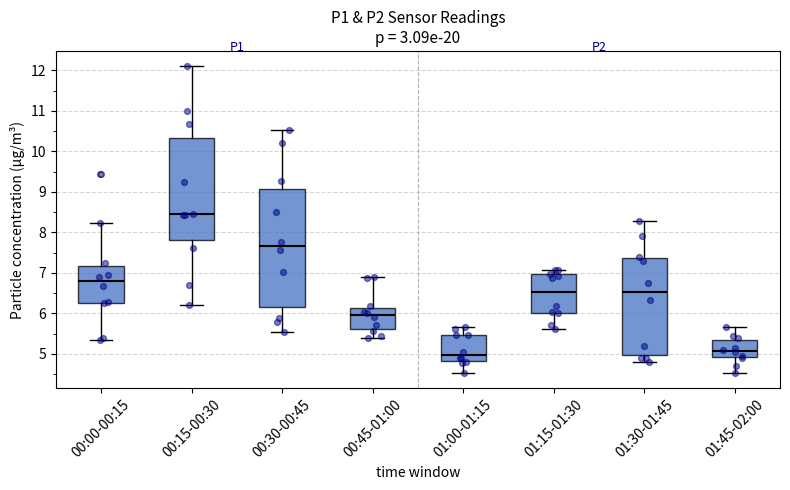

Comparing the boxes themselves (not the whiskers), which one is the tallest?

00:30-00:45